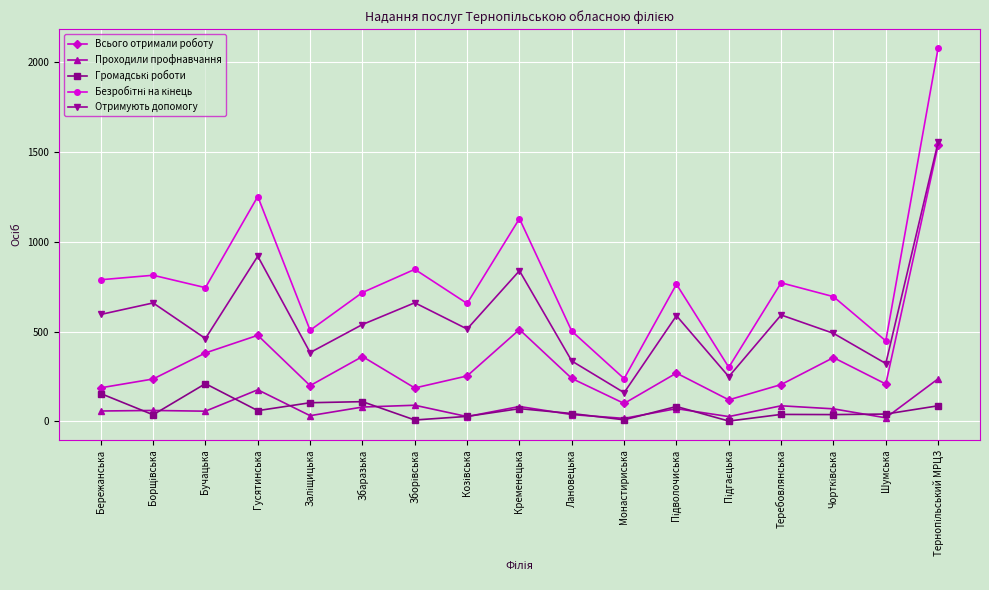

What is the label of the 1st point from the left?

Бережанська